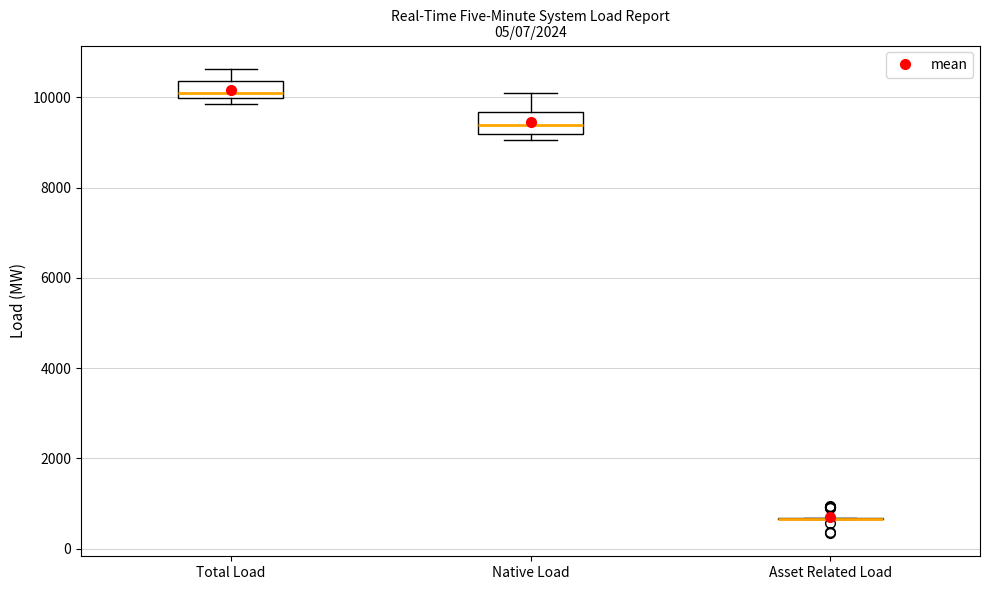

Reading left to right, transcribe this box plot: for each box, give where its median line is, the range the box spans, and where its two whiskers end, as read against the y-axis. The values are not printed on the chart, so give them approximately, as read against the axis.

Total Load: median 10000 (just above the box's lower edge), box 10000 to 10400, whiskers 9800 to 10600
Native Load: median 9400, box 9200 to 9600, whiskers 9000 to 10000
Asset Related Load: box collapsed to a line at 600, whiskers 600 to 600